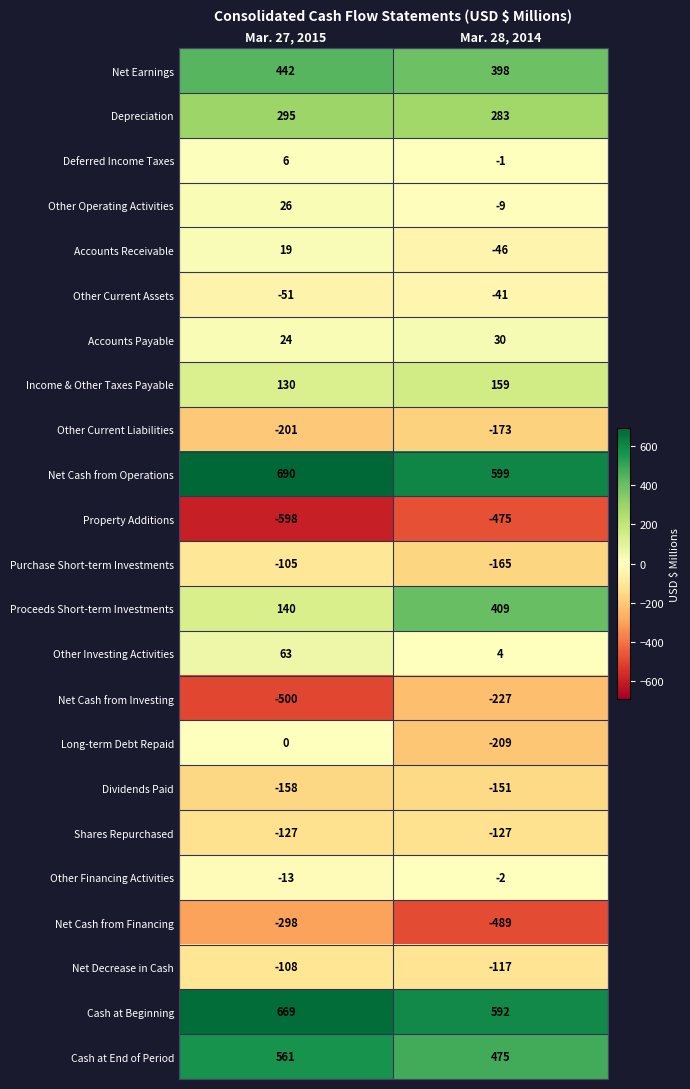

Where is Net Cash from Operations nearest to the value 644?

Mar. 28, 2014